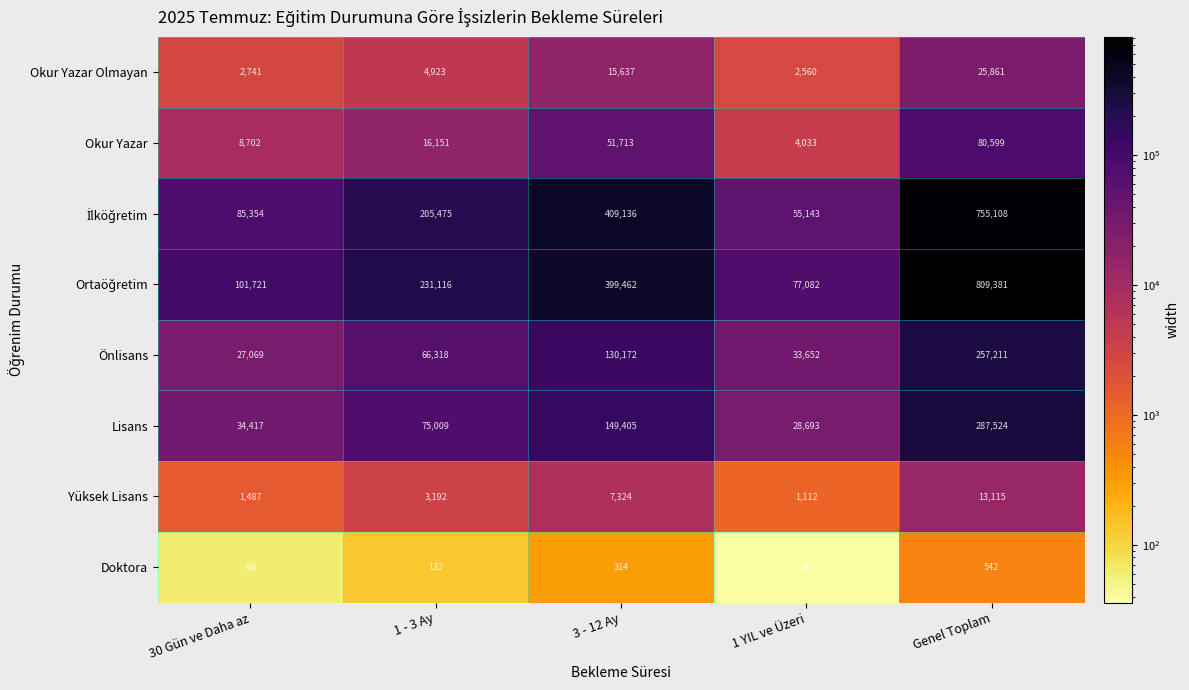

What is the smallest value displayed?

36